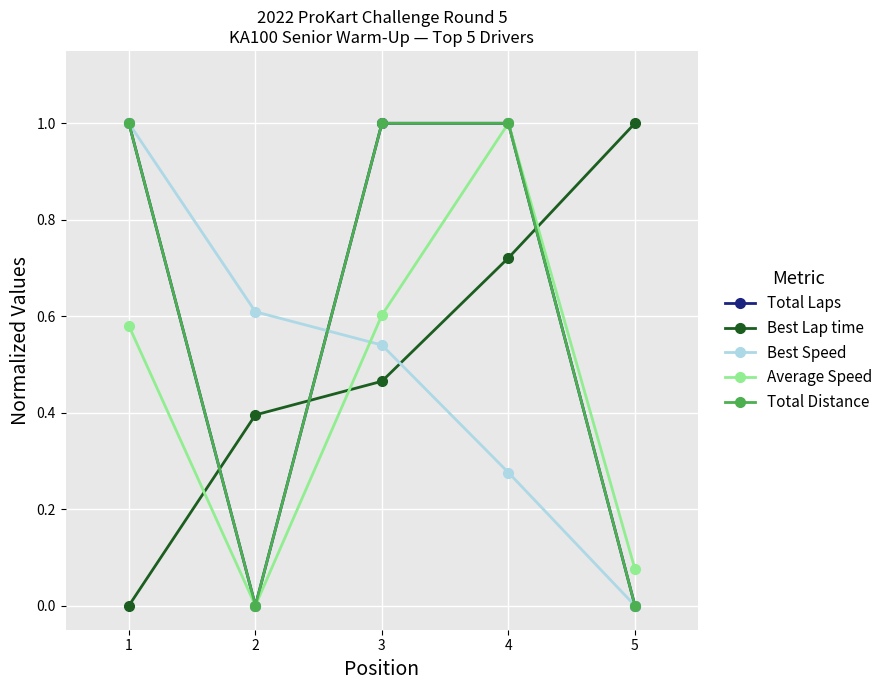

What is the difference between the maximum and minimum values in the Average Speed series?

1.0